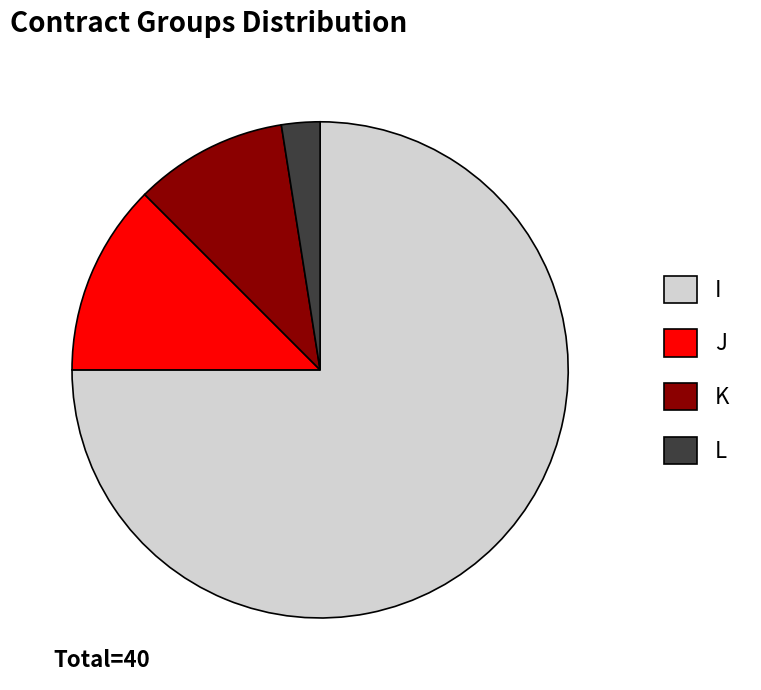

Does I represent more than half of the total?

Yes